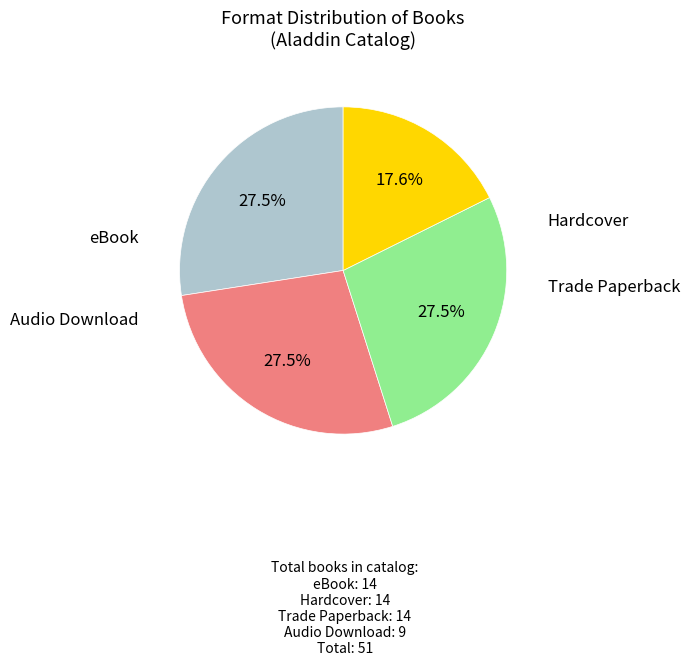

Does any single category account for the majority?

No